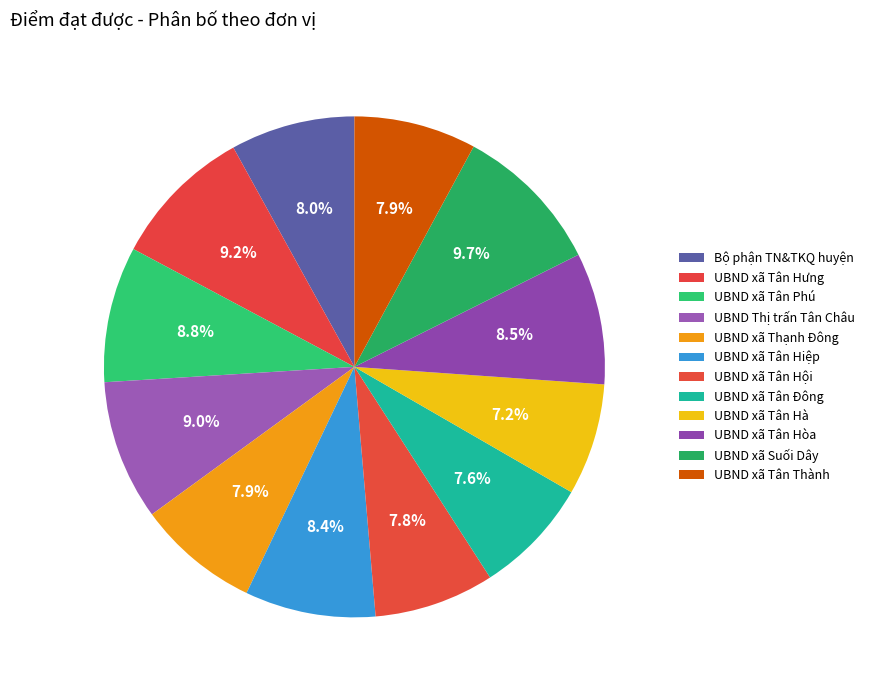

Rank the categories by value from lowest to highest.

UBND xã Tân Hà, UBND xã Tân Đông, UBND xã Tân Hội, UBND xã Thạnh Đông, UBND xã Tân Thành, Bộ phận TN&TKQ huyện, UBND xã Tân Hiệp, UBND xã Tân Hòa, UBND xã Tân Phú, UBND Thị trấn Tân Châu, UBND xã Tân Hưng, UBND xã Suối Dây